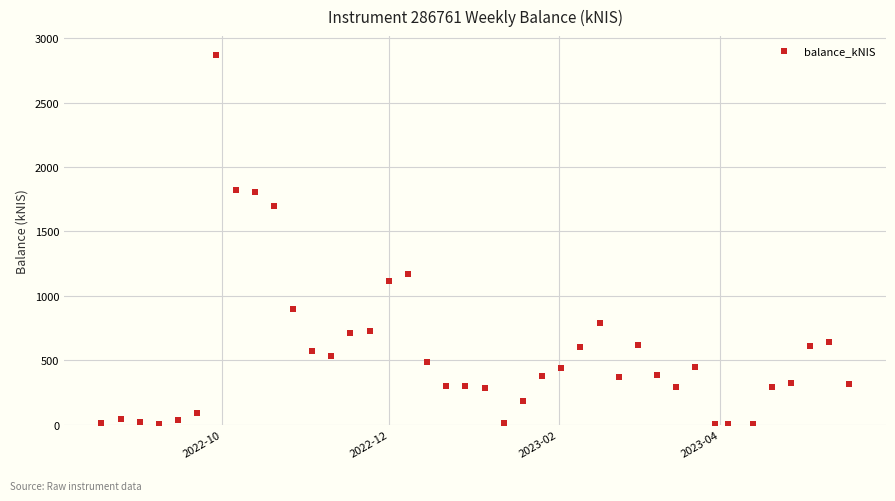

What is the range of X values (max minus min)?

273.0